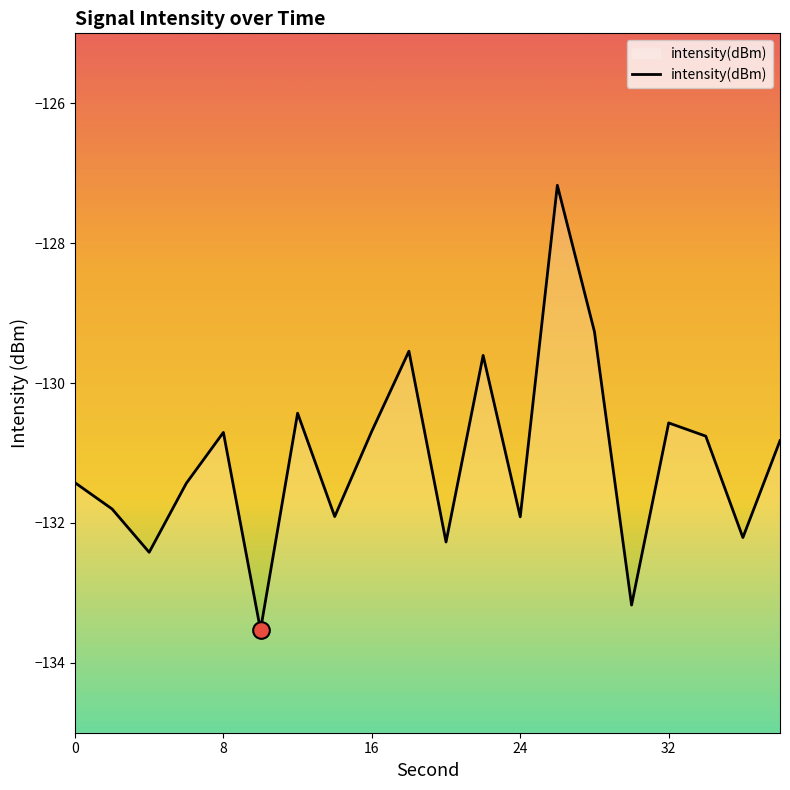

At which label is the value closest to -130?

22